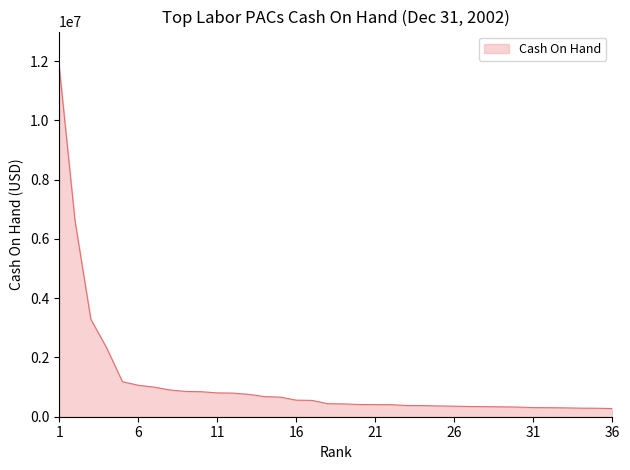

What is the average value?

1149418.7